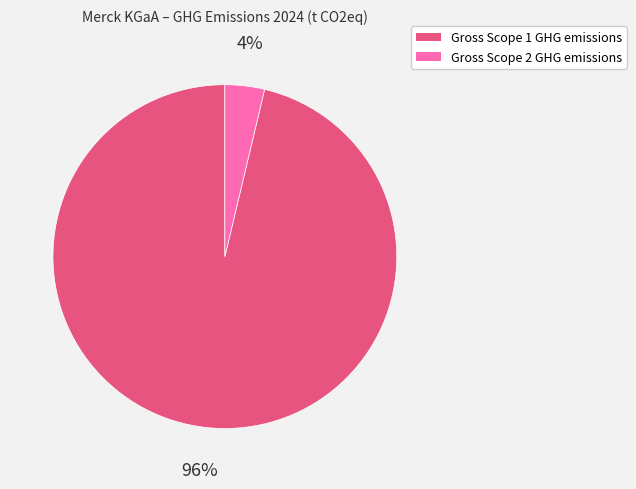

To the nearest percent, what is the combined percentage of Gross Scope 1 GHG emissions and Gross Scope 2 GHG emissions?

100%